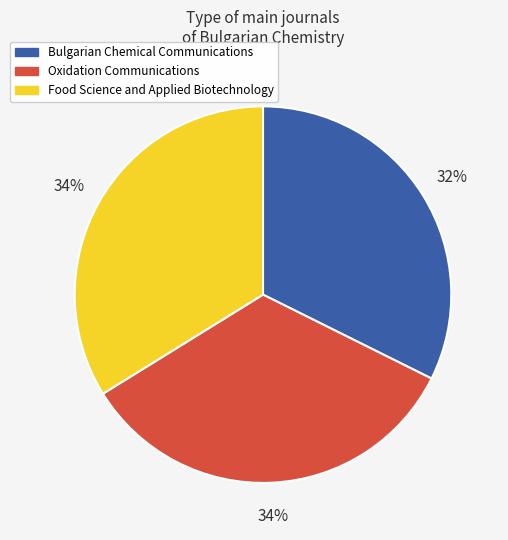

Which has a higher value, Bulgarian Chemical Communications or Oxidation Communications?

Oxidation Communications